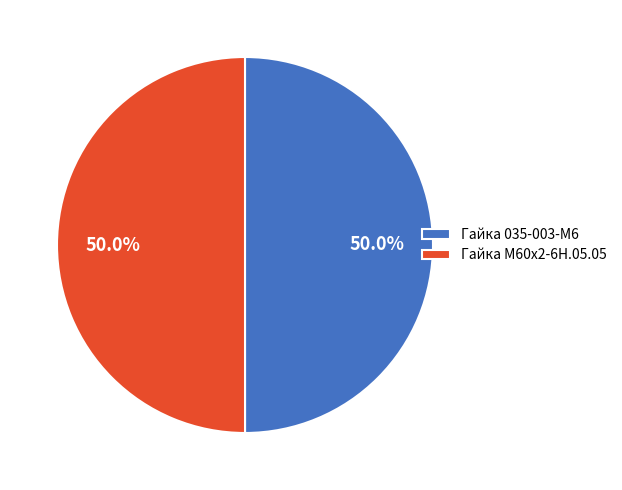

Count the number of slices in the pie.

2